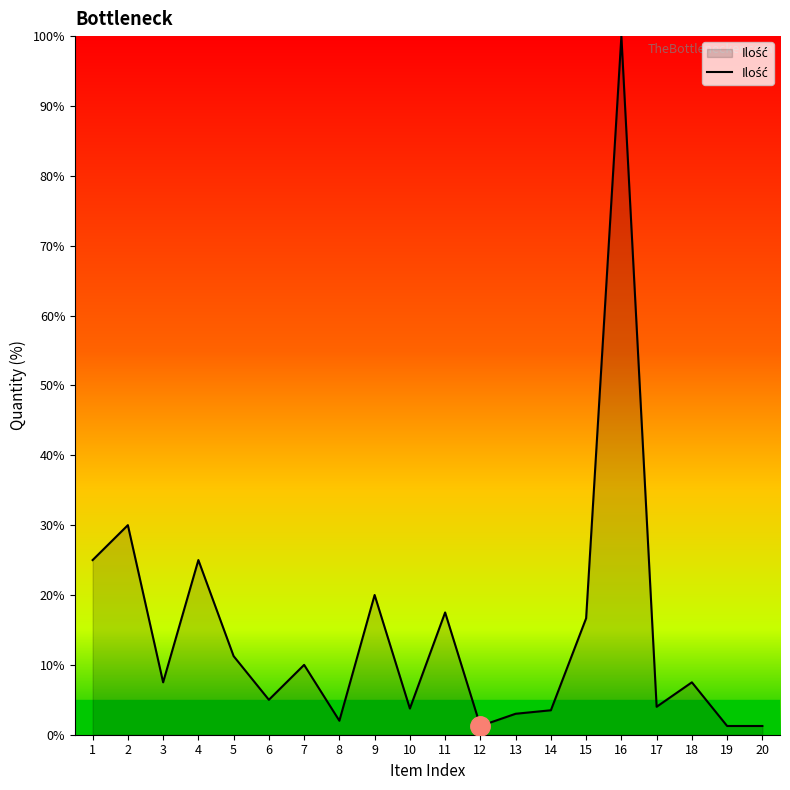

True or false: there are more than 2 points higher than both neighbors.

True